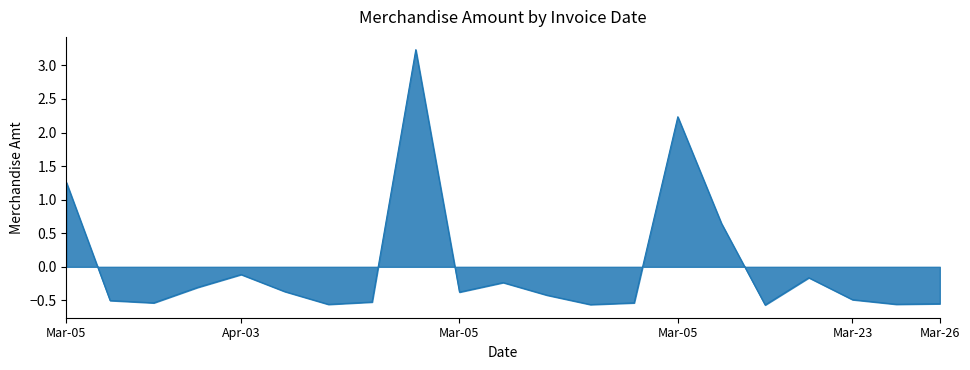

What is the difference between the maximum and minimum values?

3.8